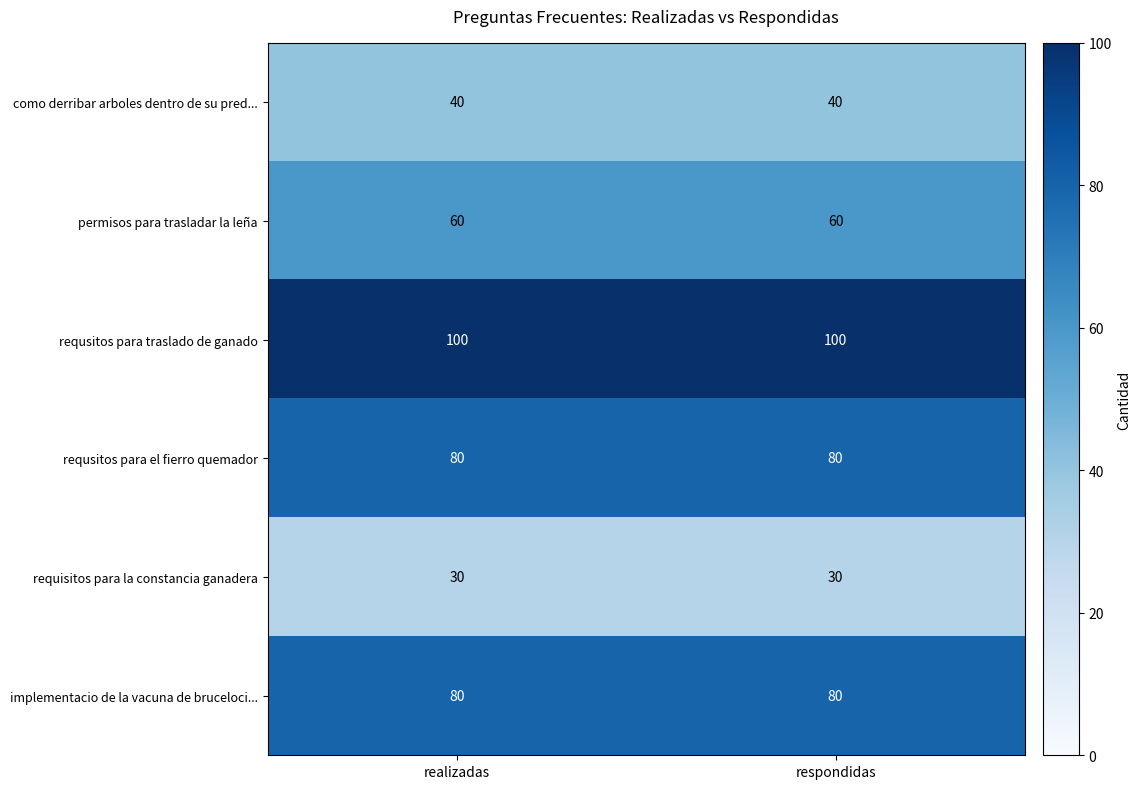

What is the difference between the highest and lowest values at respondidas?

70